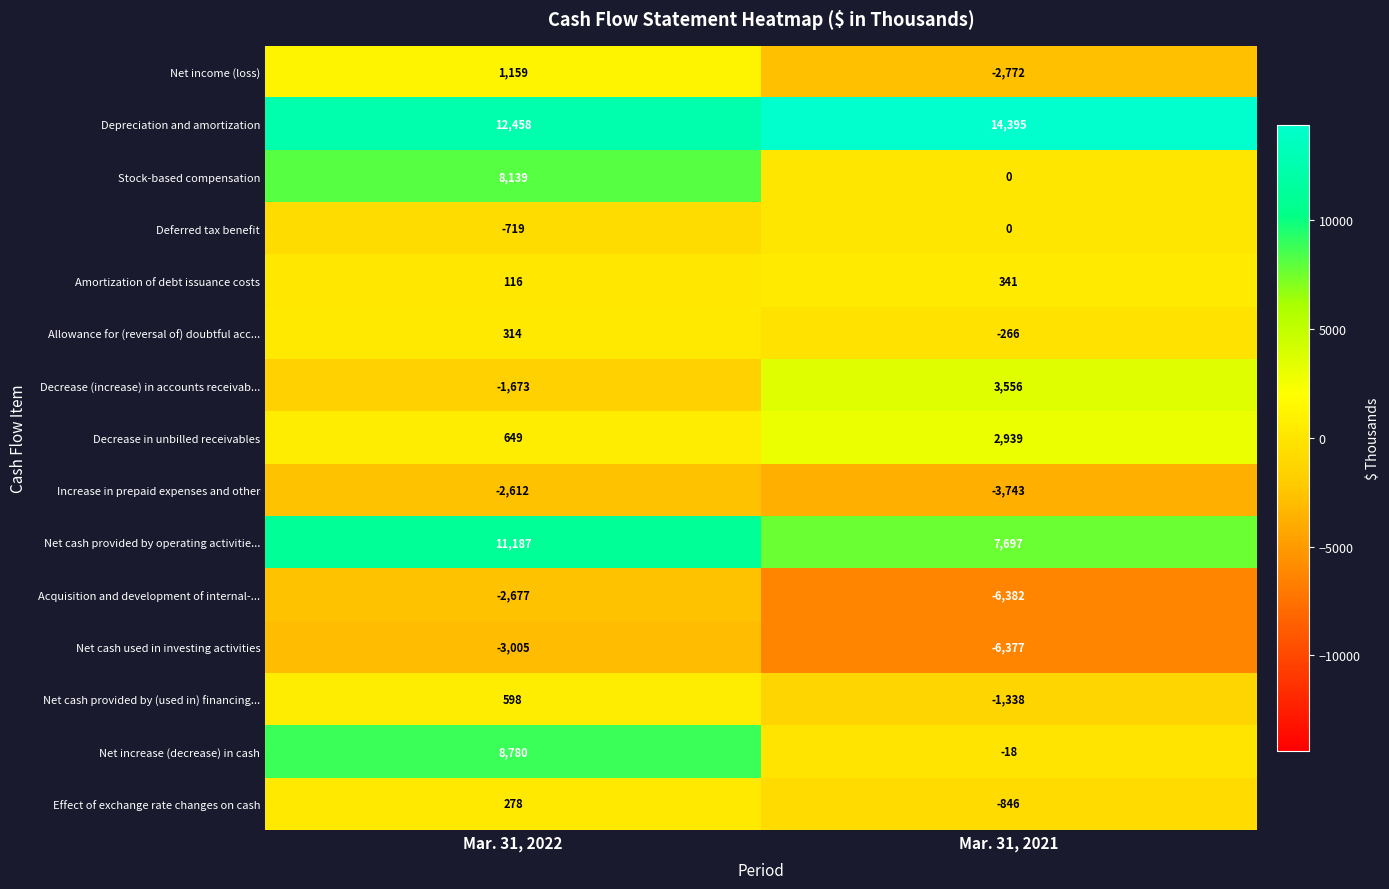

Which category has the highest value in the Net cash used in investing activities series?

Mar. 31, 2022